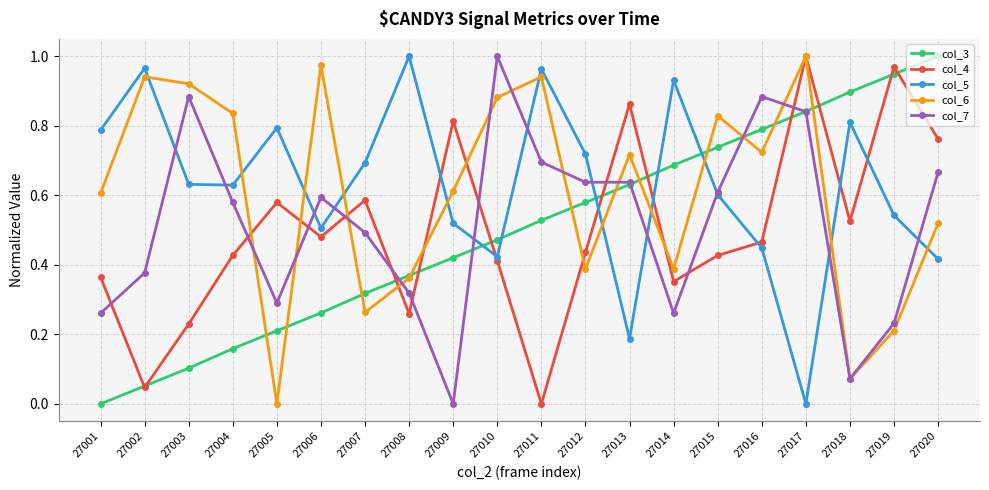

Which series has the largest total across all categories?

col_5